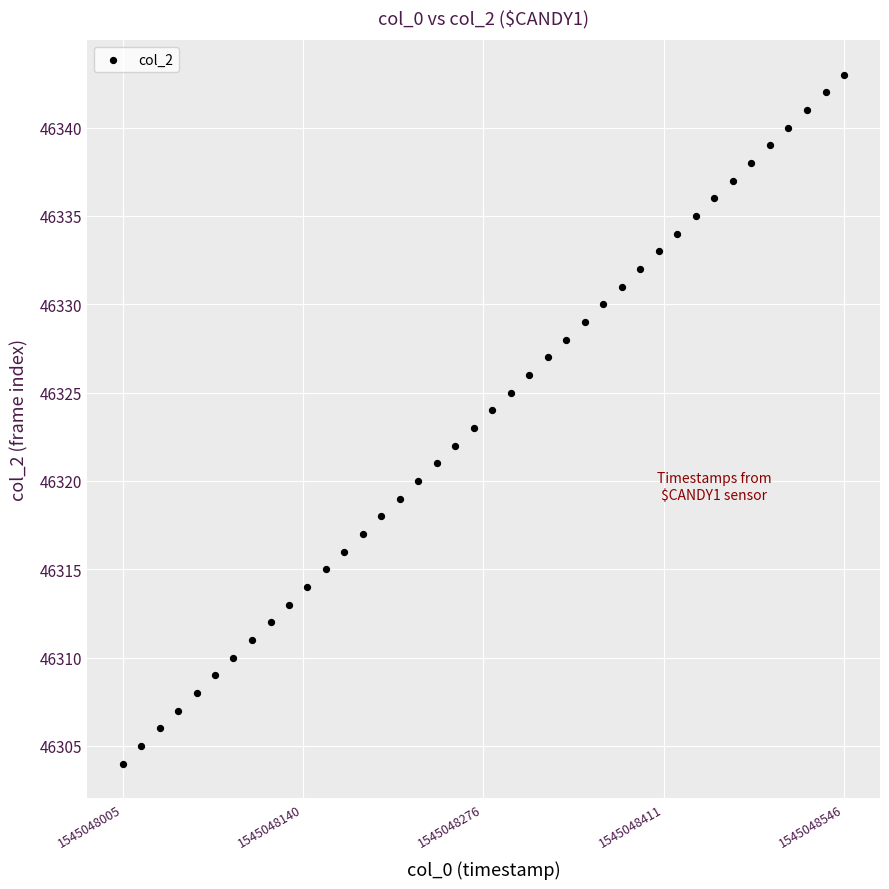

What is the range of Y values (max minus min)?

39